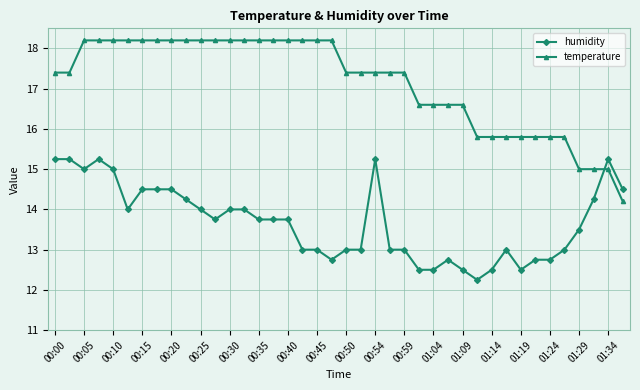

How many intersections are there between humidity and temperature?

1